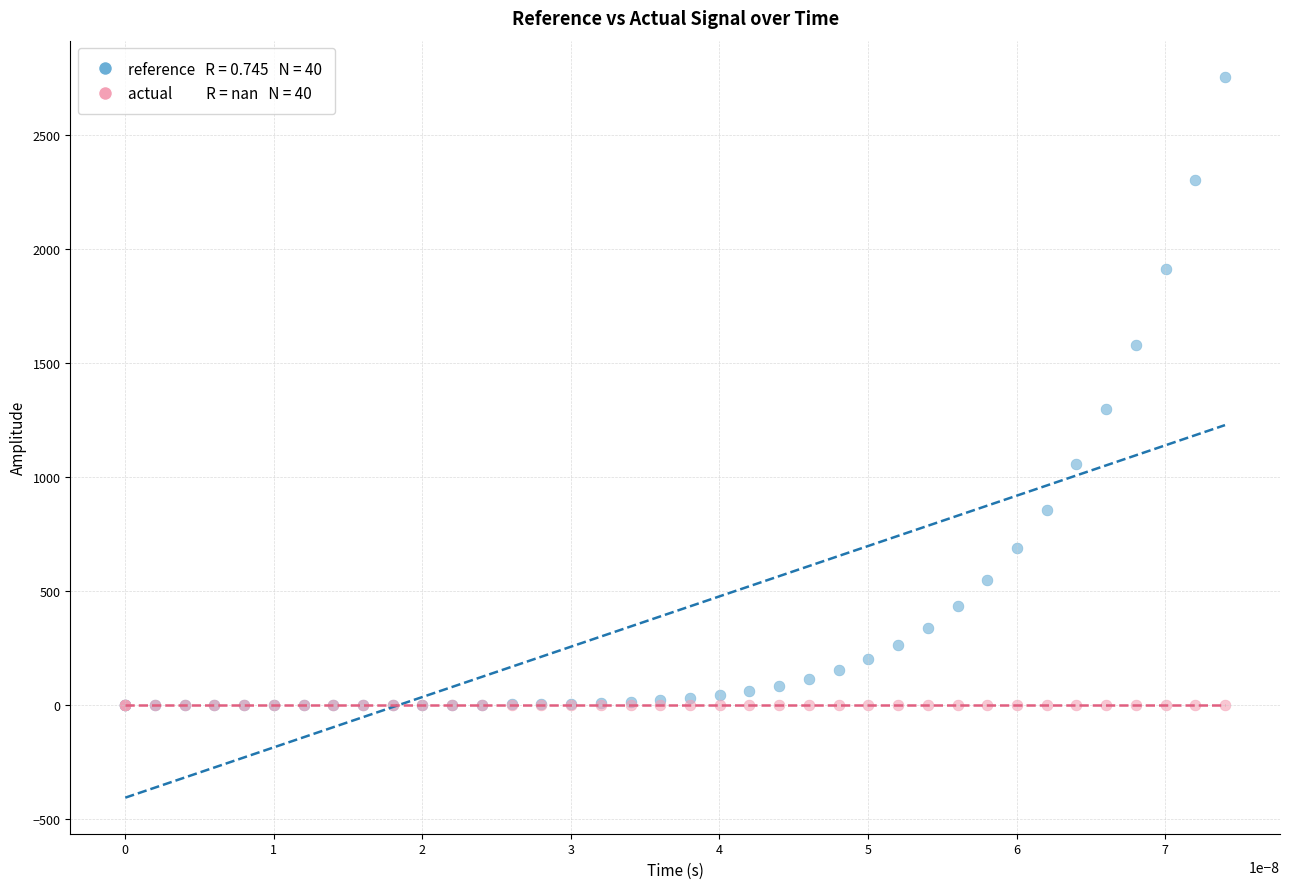

Across all series, what Y value is closest to 1378?

1298.1